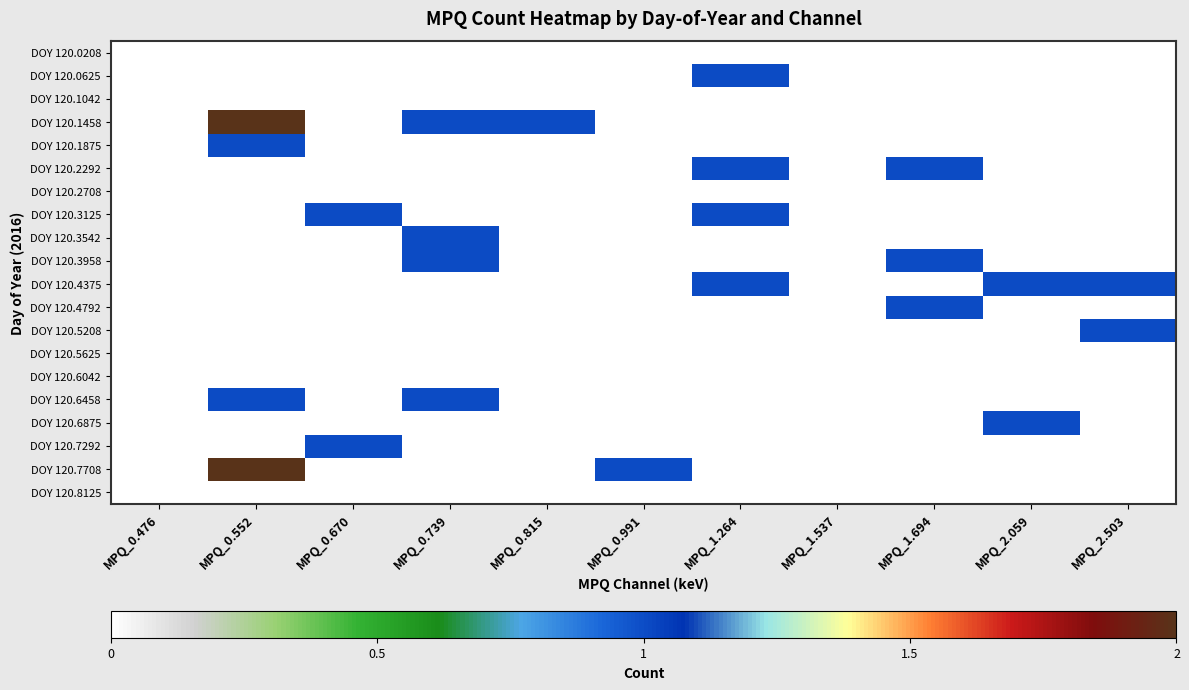

List the series in order of their peak value, lowest first.

DOY 120.0208, DOY 120.1042, DOY 120.2708, DOY 120.5625, DOY 120.6042, DOY 120.8125, DOY 120.0625, DOY 120.1875, DOY 120.2292, DOY 120.3125, DOY 120.3542, DOY 120.3958, DOY 120.4375, DOY 120.4792, DOY 120.5208, DOY 120.6458, DOY 120.6875, DOY 120.7292, DOY 120.1458, DOY 120.7708